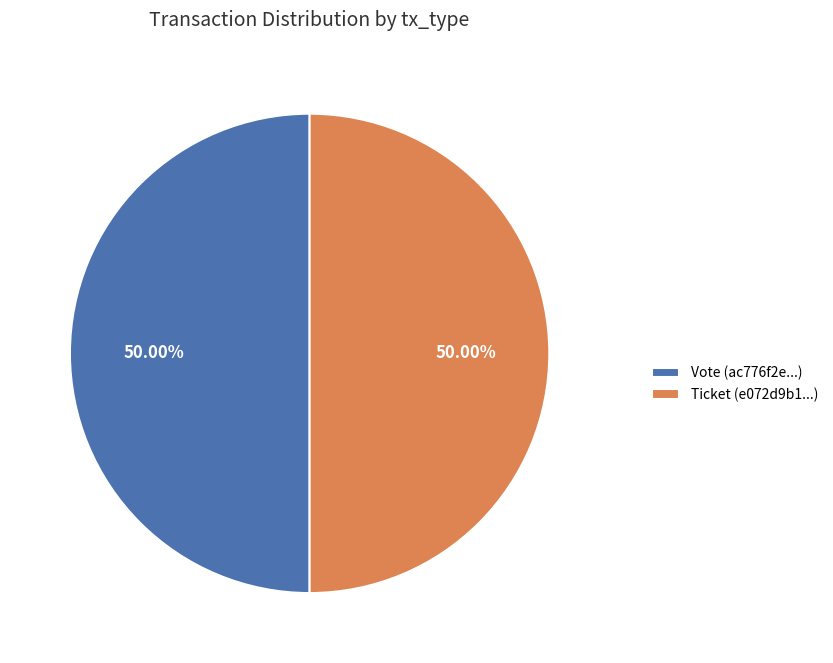

To the nearest percent, what percentage of the pie is Vote?

50%